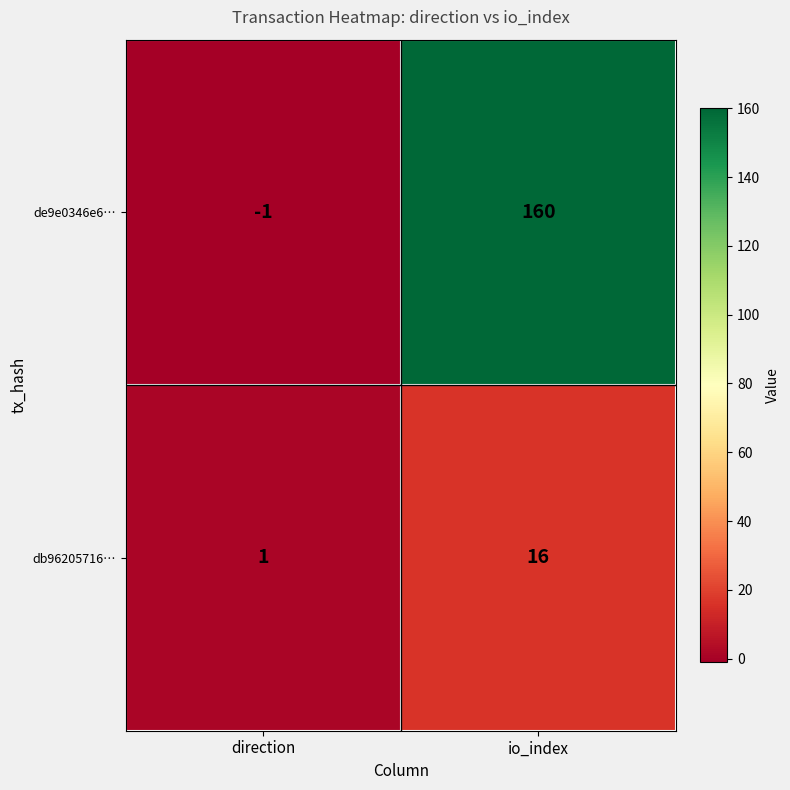

Between direction and io_index, which series saw the biggest shift?

de9e0346e6…